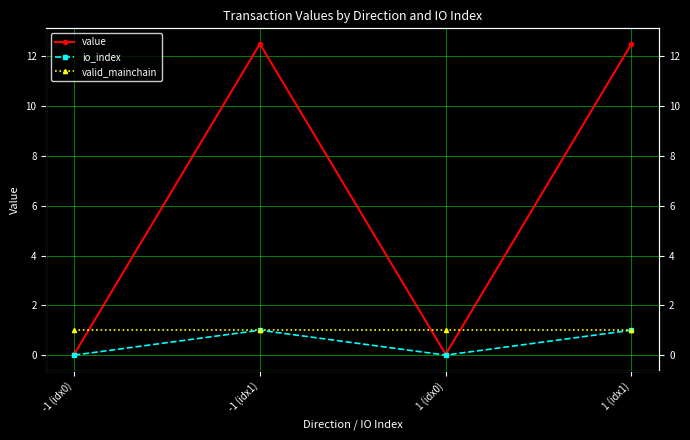

Which series has the largest range (max minus min)?

value